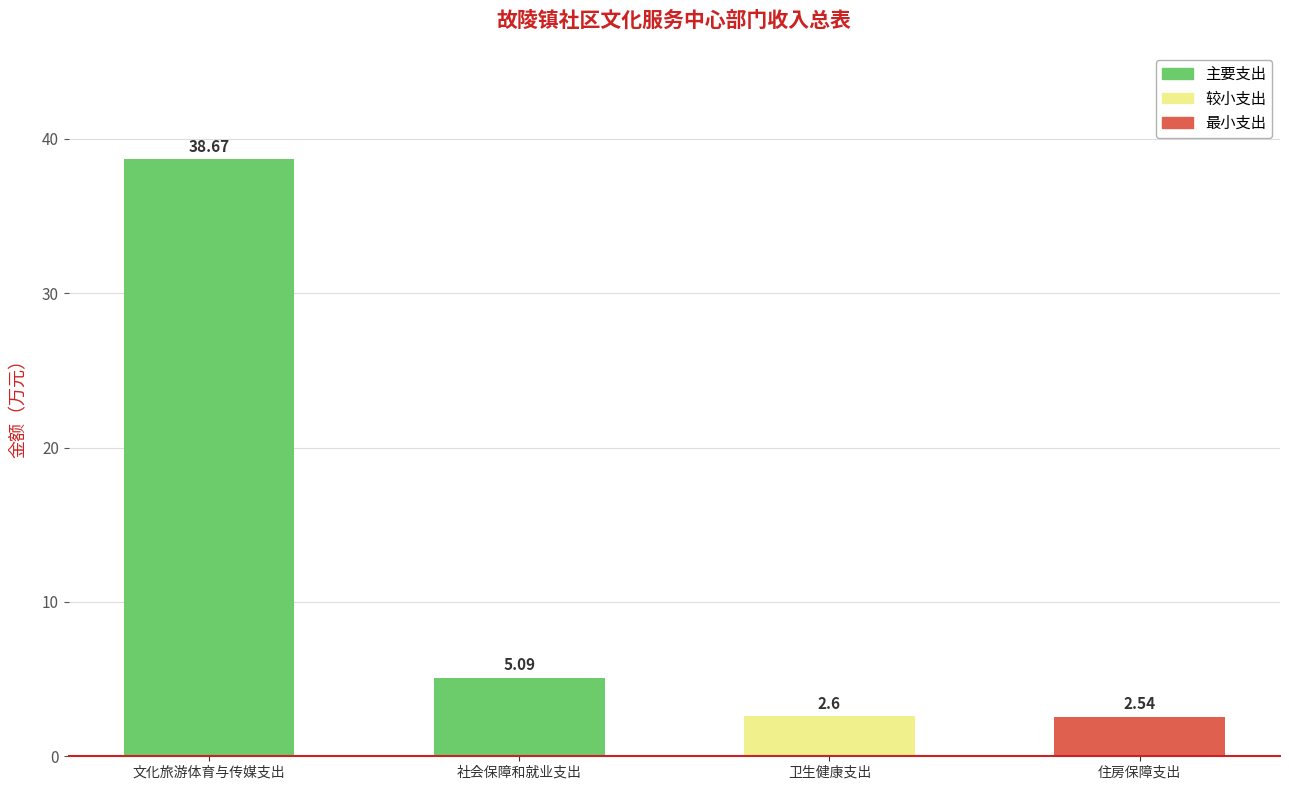

How many bars are there in total?

4